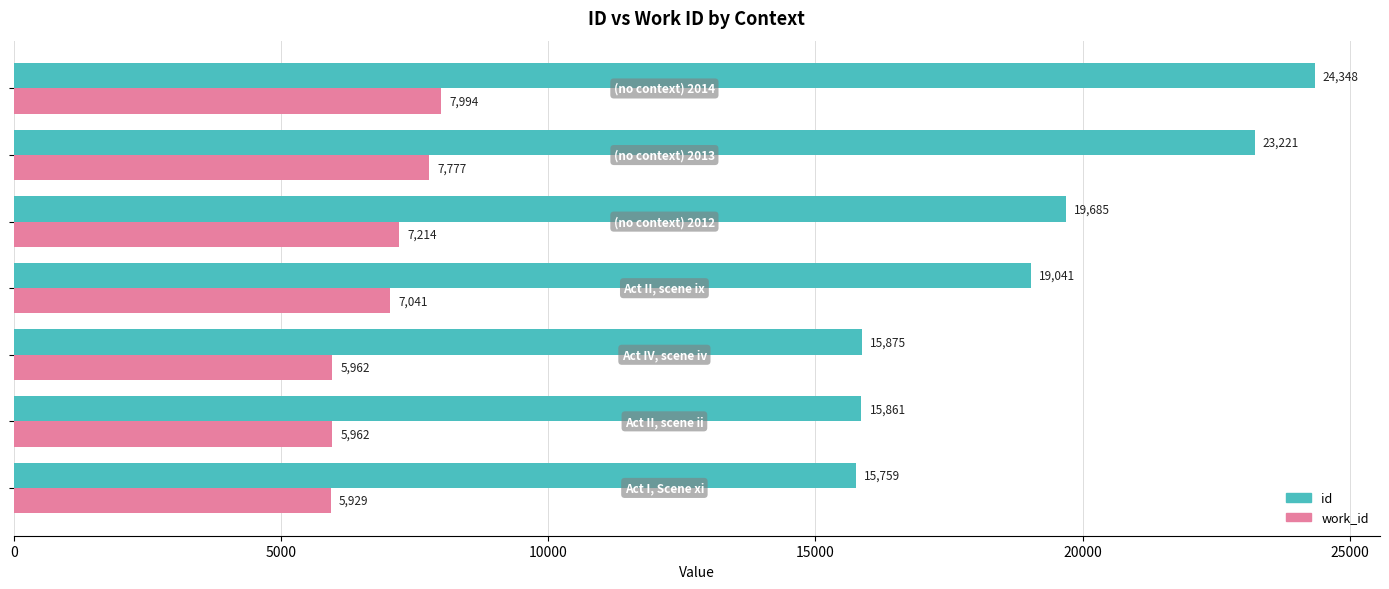

How many series are shown in this chart?

2